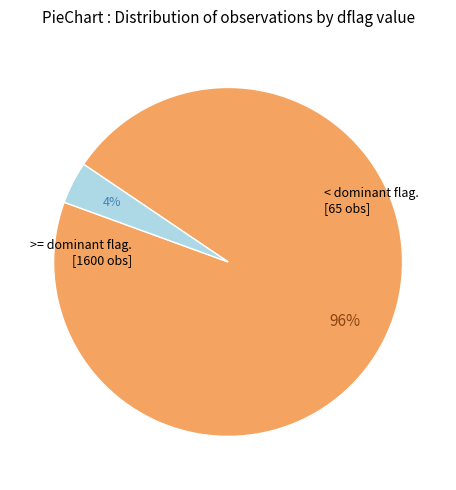

To the nearest percent, what is the average slice percentage?

50%